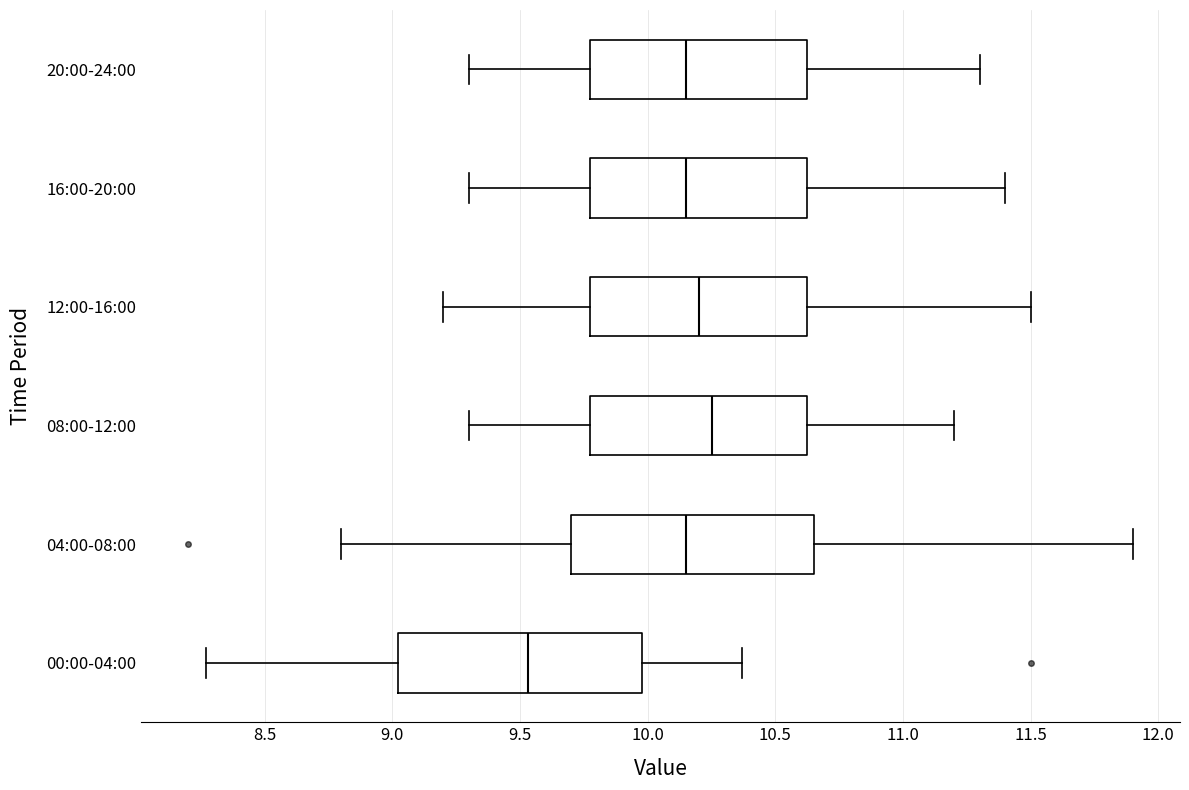

Which box has the furthest to the left median line?

00:00-04:00